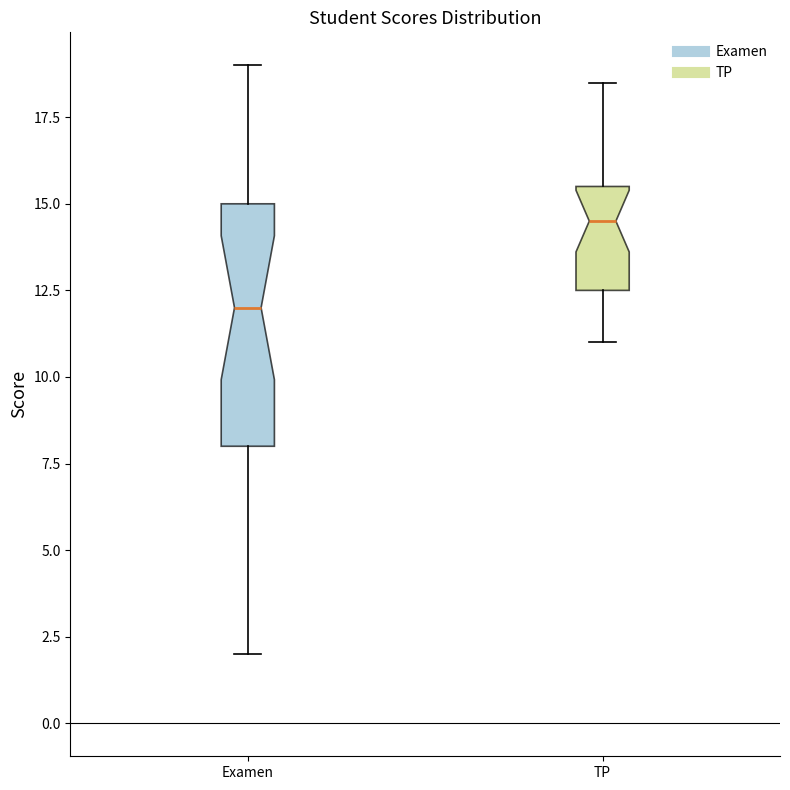

Which box is the tallest, from its lower edge to its upper edge?

Examen